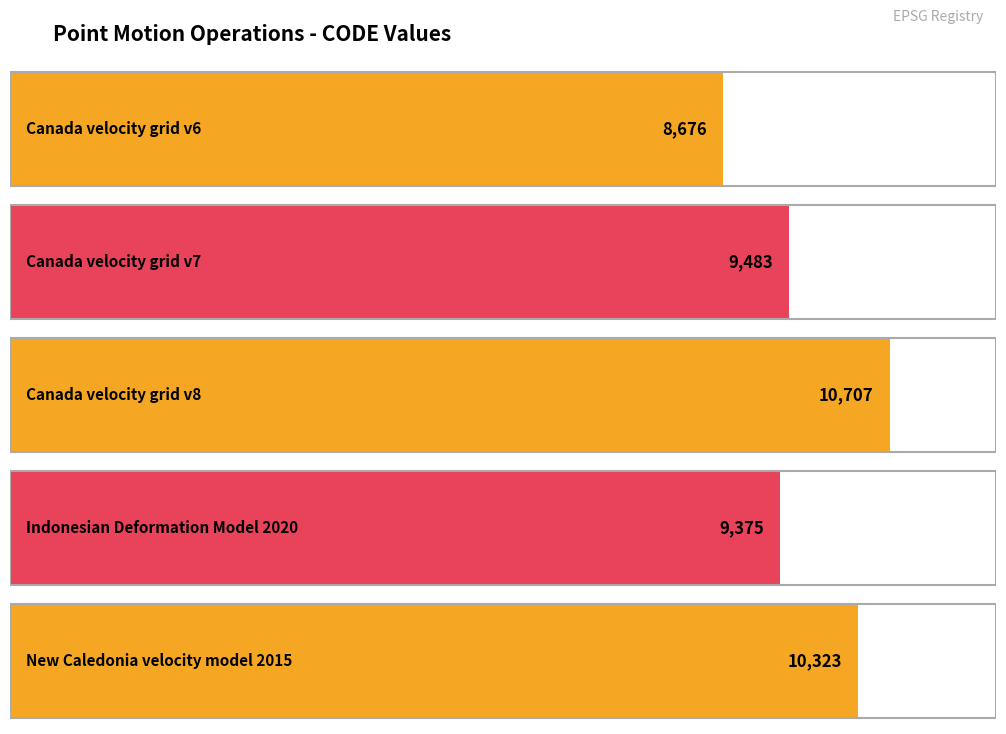

Where does the data first go above 9483?

Canada velocity grid v8